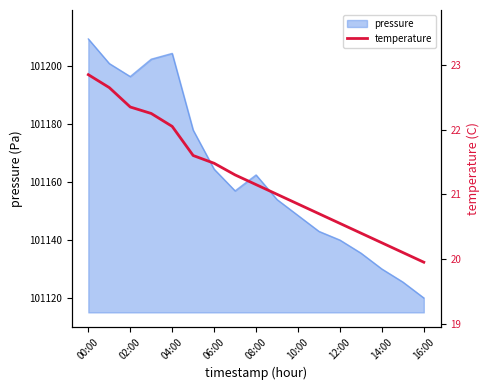

The pressure series shows 138653.9 at 06:00. True or false?

False